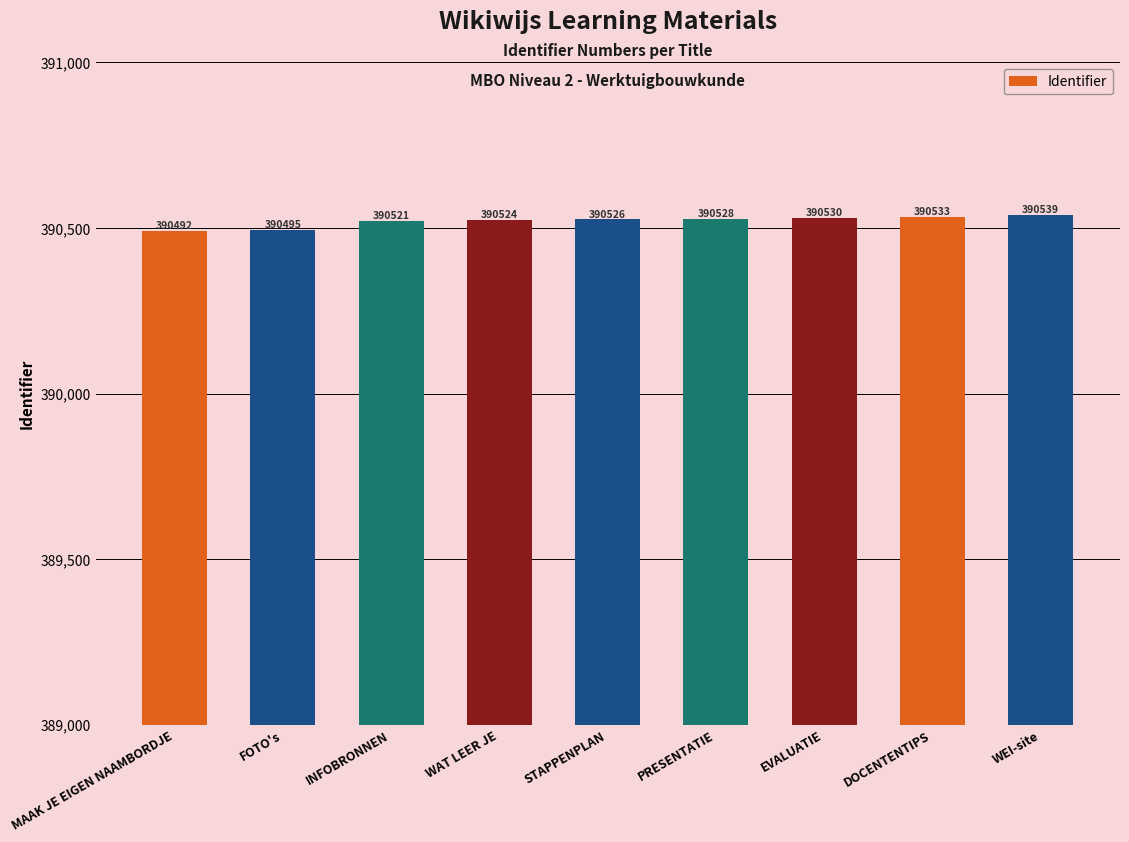

List the labels in order of value, largest first.

WEI-site, DOCENTENTIPS, EVALUATIE, PRESENTATIE, STAPPENPLAN, WAT LEER JE, INFOBRONNEN, FOTO's, MAAK JE EIGEN NAAMBORDJE